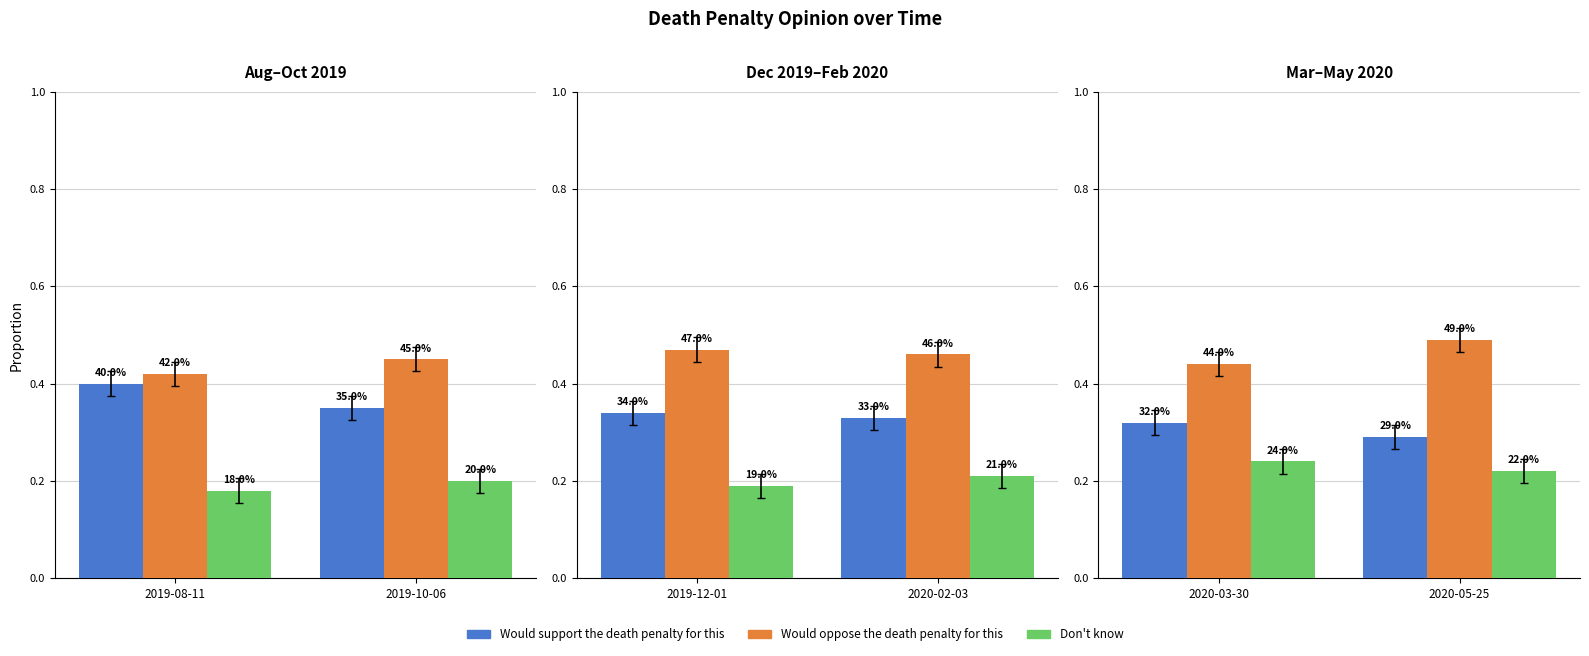

At how many categories does at least one series exceed 0?

2